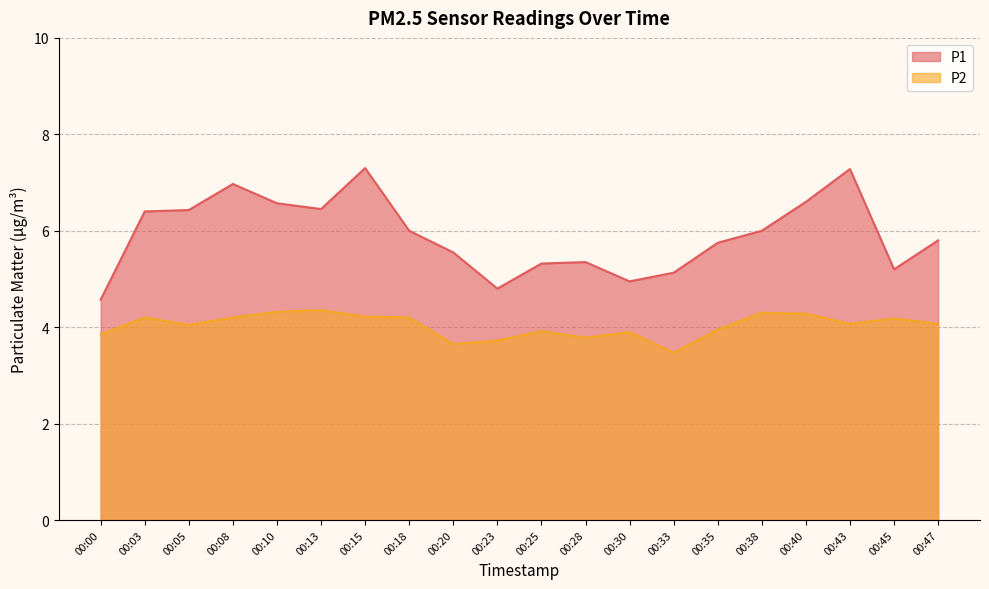

What is the difference between the P2 values at 00:30 and 00:10?

0.4